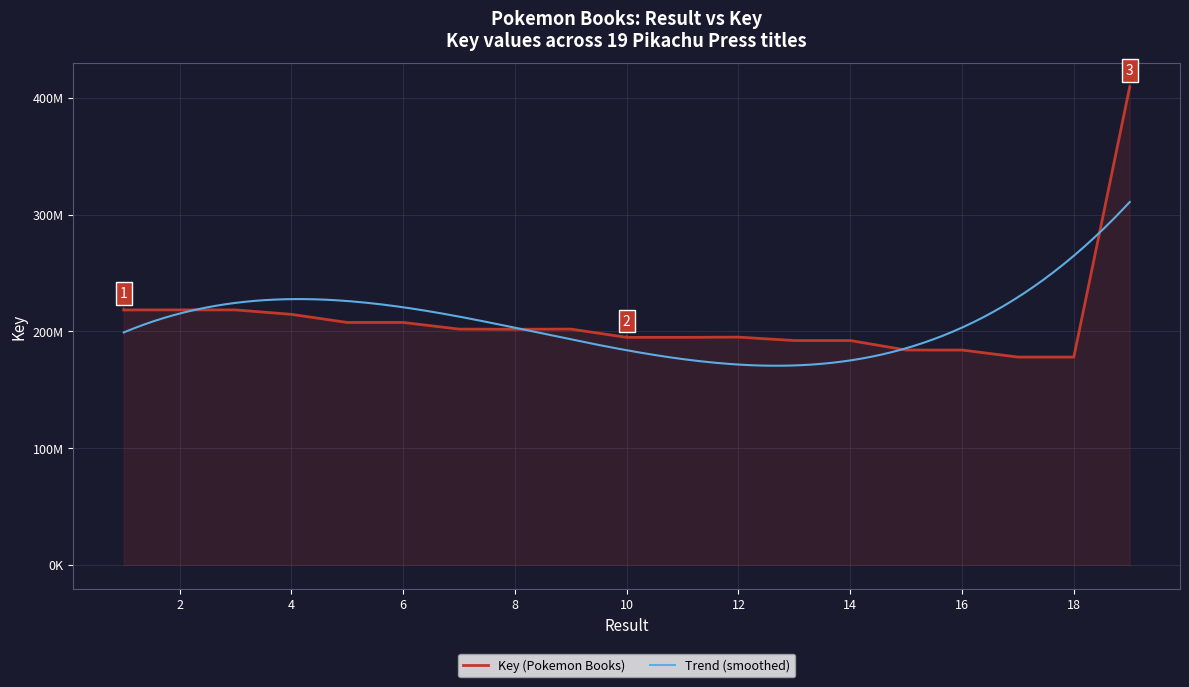

Does the chart display data point markers on the line(s)?

No